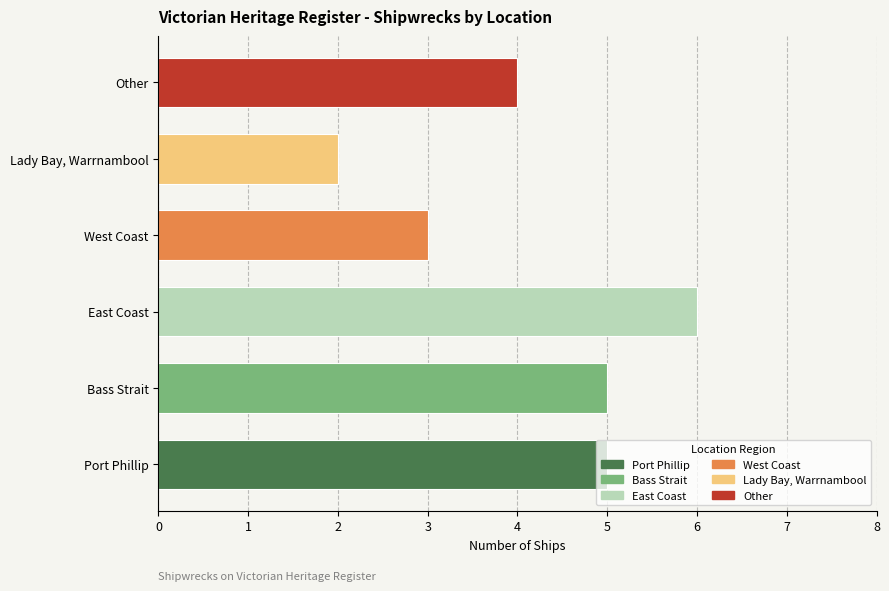

What is the change in value from Port Phillip to Lady Bay, Warrnambool?

-3